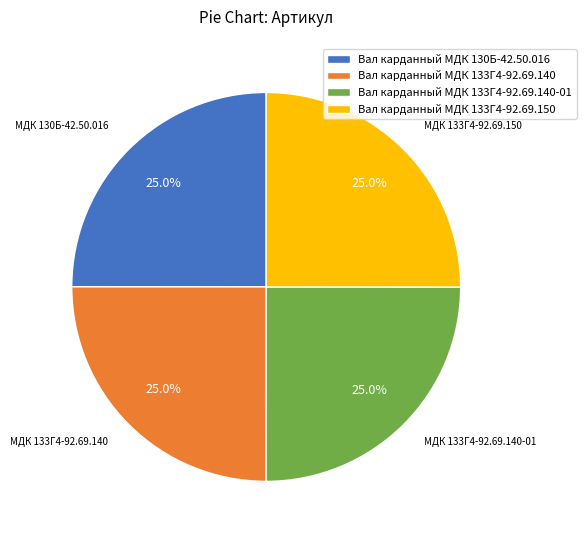

To the nearest percent, what is the average slice percentage?

25%